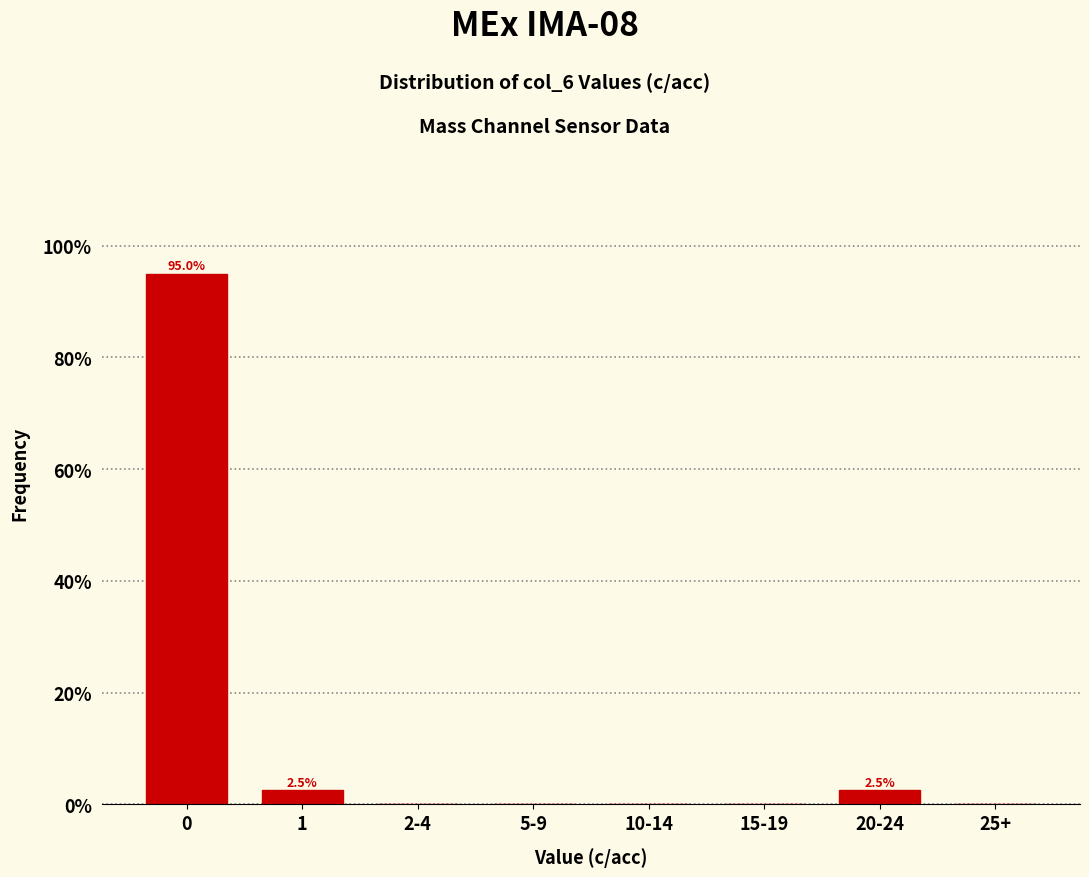

Reading right to left, extract all data points from this chart.

25+=0.0	20-24=2.5	15-19=0.0	10-14=0.0	5-9=0.0	2-4=0.0	1=2.5	0=95.0